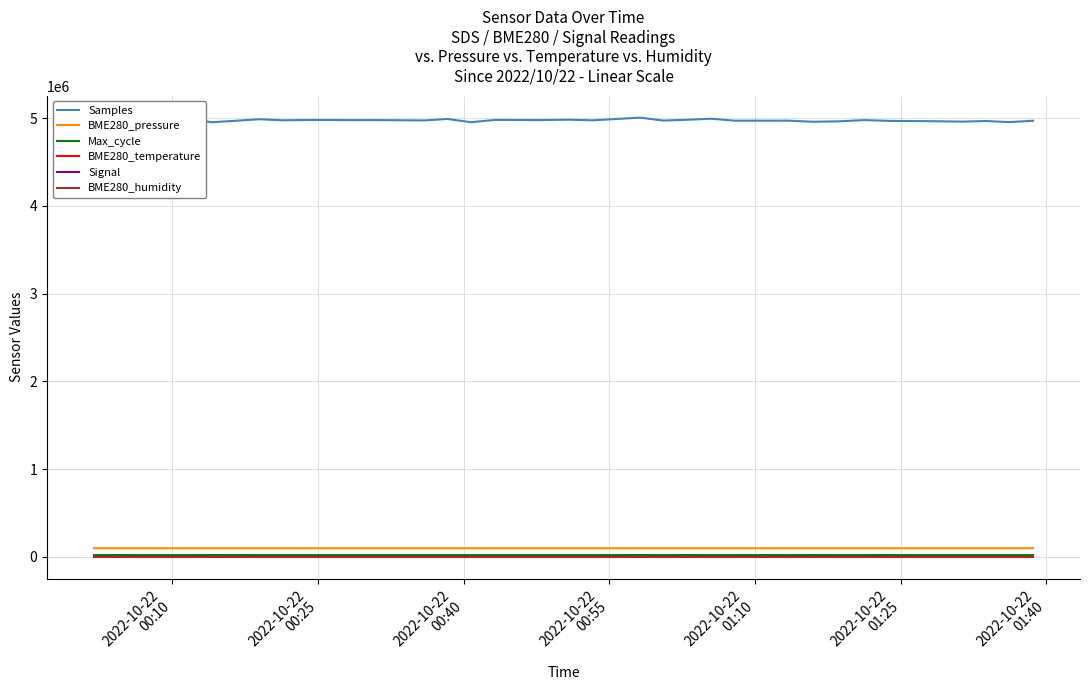

Which series has the largest range (max minus min)?

Samples